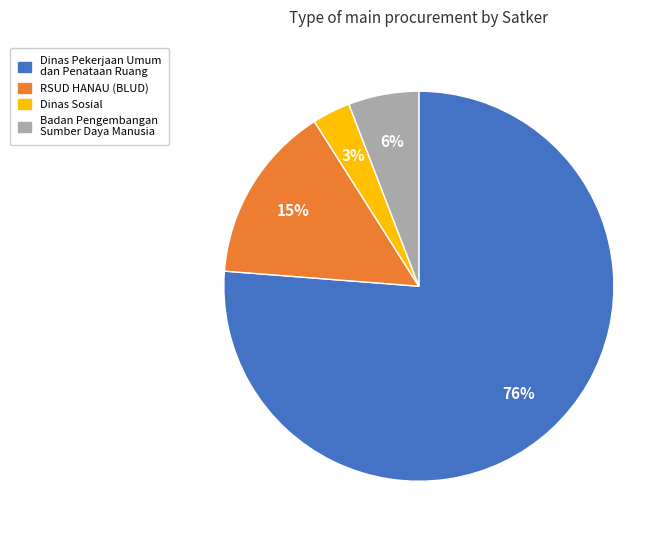

Is there a majority slice in this chart?

Yes